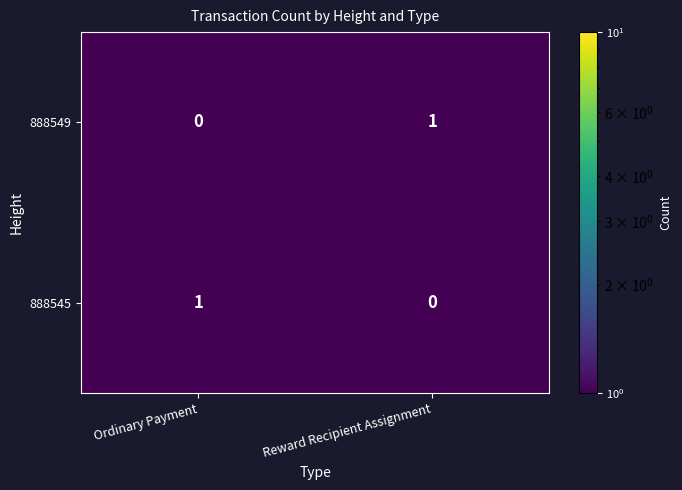

At which label is 888549 closest to 0?

Ordinary Payment